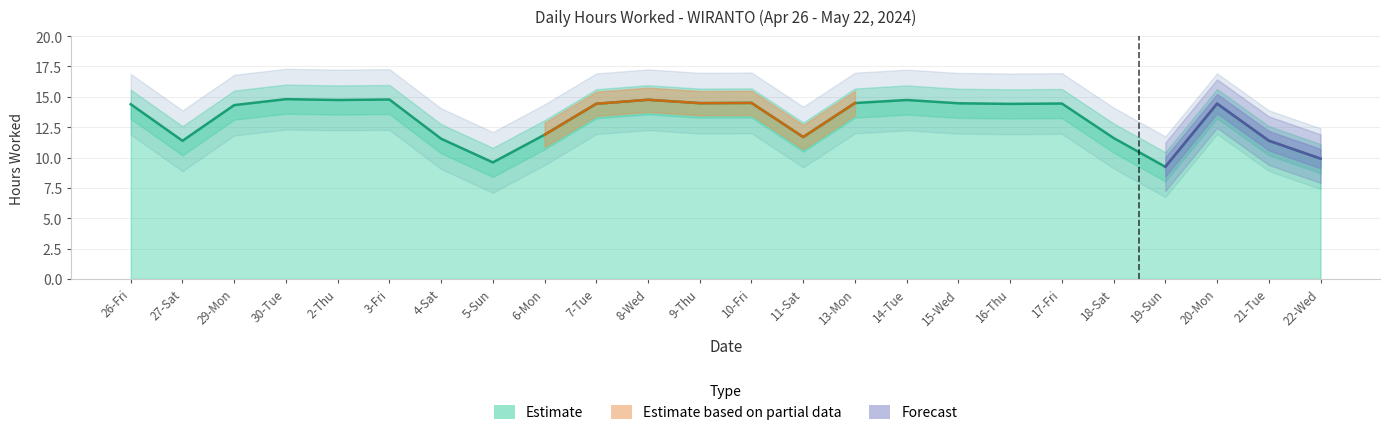

Reading left to right, extract all data points from this chart.

26-Fri=14.4	27-Sat=11.4	29-Mon=14.3	30-Tue=14.8	2-Thu=14.7	3-Fri=14.8	4-Sat=11.6	5-Sun=9.6	6-Mon=11.9	7-Tue=14.4	8-Wed=14.8	9-Thu=14.5	10-Fri=14.5	11-Sat=11.7	13-Mon=14.5	14-Tue=14.7	15-Wed=14.5	16-Thu=14.4	17-Fri=14.4	18-Sat=11.6	19-Sun=9.2	20-Mon=14.4	21-Tue=11.4	22-Wed=9.9